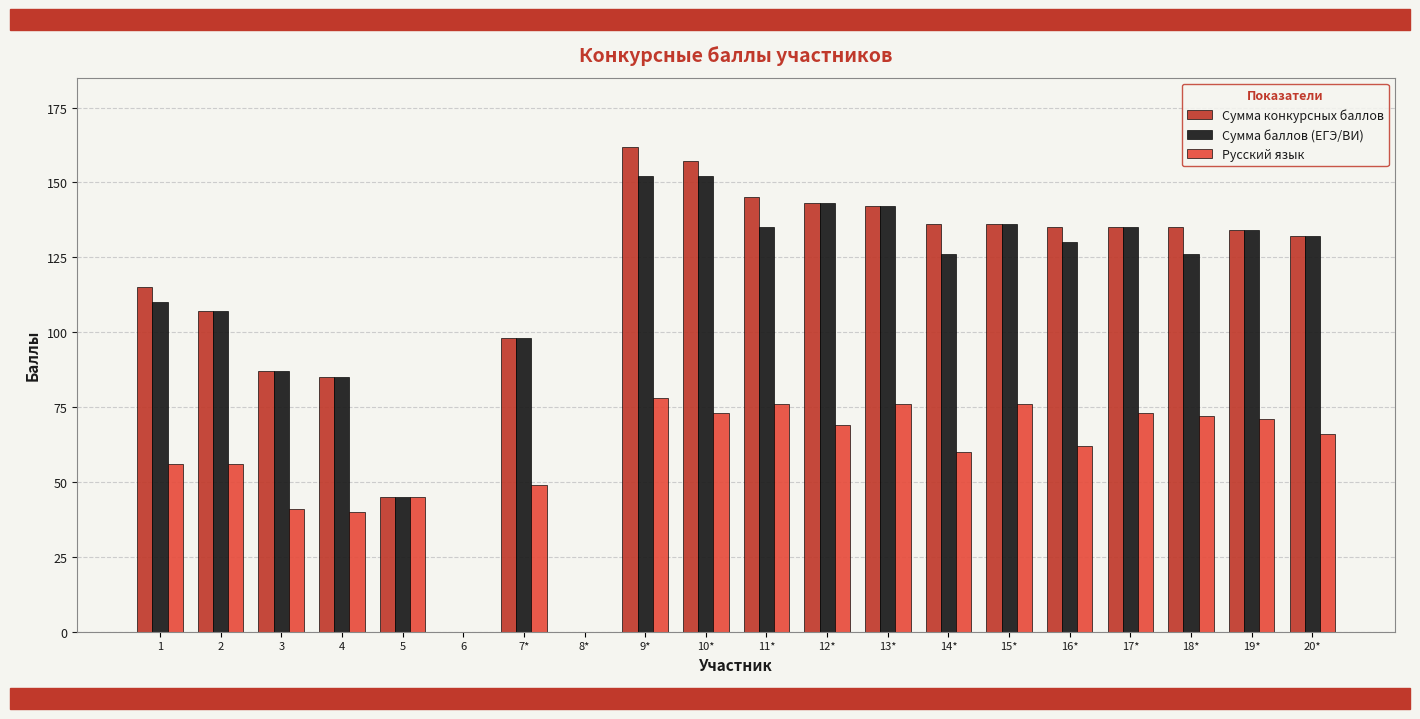

Reading left to right, transcribe all the data shown in this chart.

Сумма конкурсных баллов: 1=115	2=107	3=87	4=85	5=45	6=0	7*=98	8*=0	9*=162	10*=157	11*=145	12*=143	13*=142	14*=136	15*=136	16*=135	17*=135	18*=135	19*=134	20*=132
Сумма баллов (ЕГЭ/ВИ): 1=110	2=107	3=87	4=85	5=45	6=0	7*=98	8*=0	9*=152	10*=152	11*=135	12*=143	13*=142	14*=126	15*=136	16*=130	17*=135	18*=126	19*=134	20*=132
Русский язык: 1=56	2=56	3=41	4=40	5=45	6=0	7*=49	8*=0	9*=78	10*=73	11*=76	12*=69	13*=76	14*=60	15*=76	16*=62	17*=73	18*=72	19*=71	20*=66